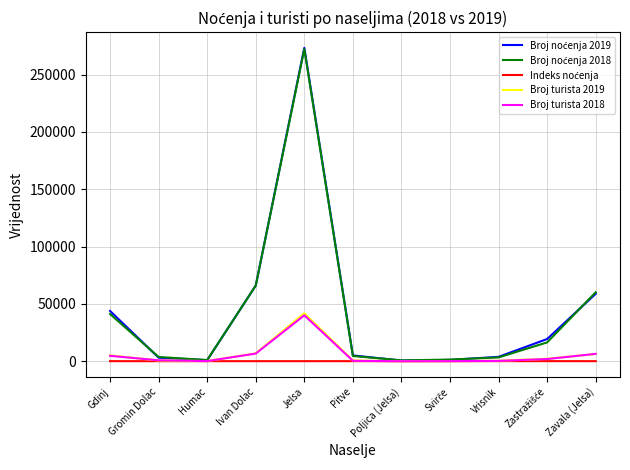

At which category is the sum across all series the highest?

Jelsa